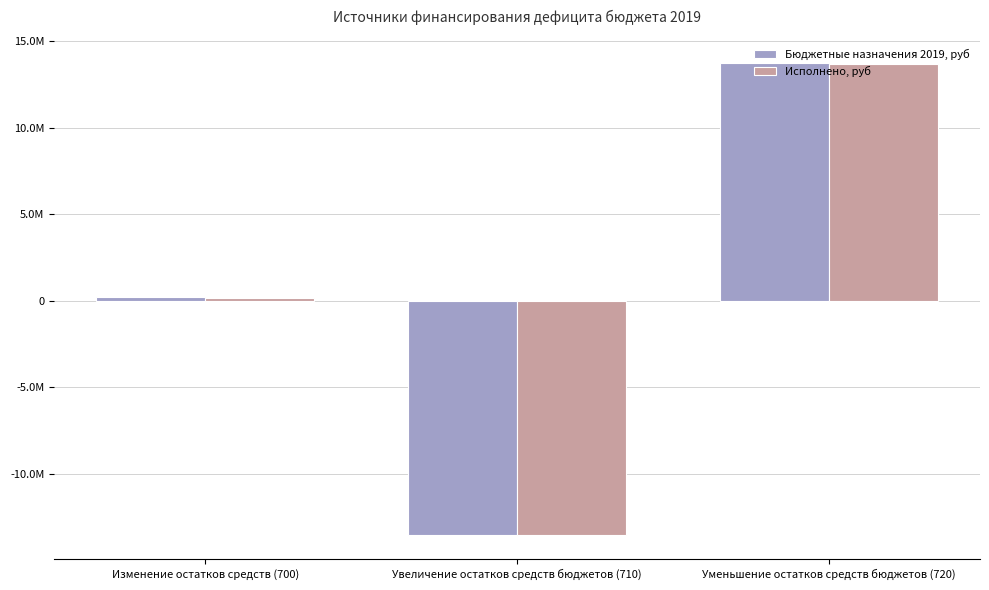

Which category has the lowest value in the Бюджетные назначения 2019, руб series?

Увеличение остатков средств бюджетов (710)